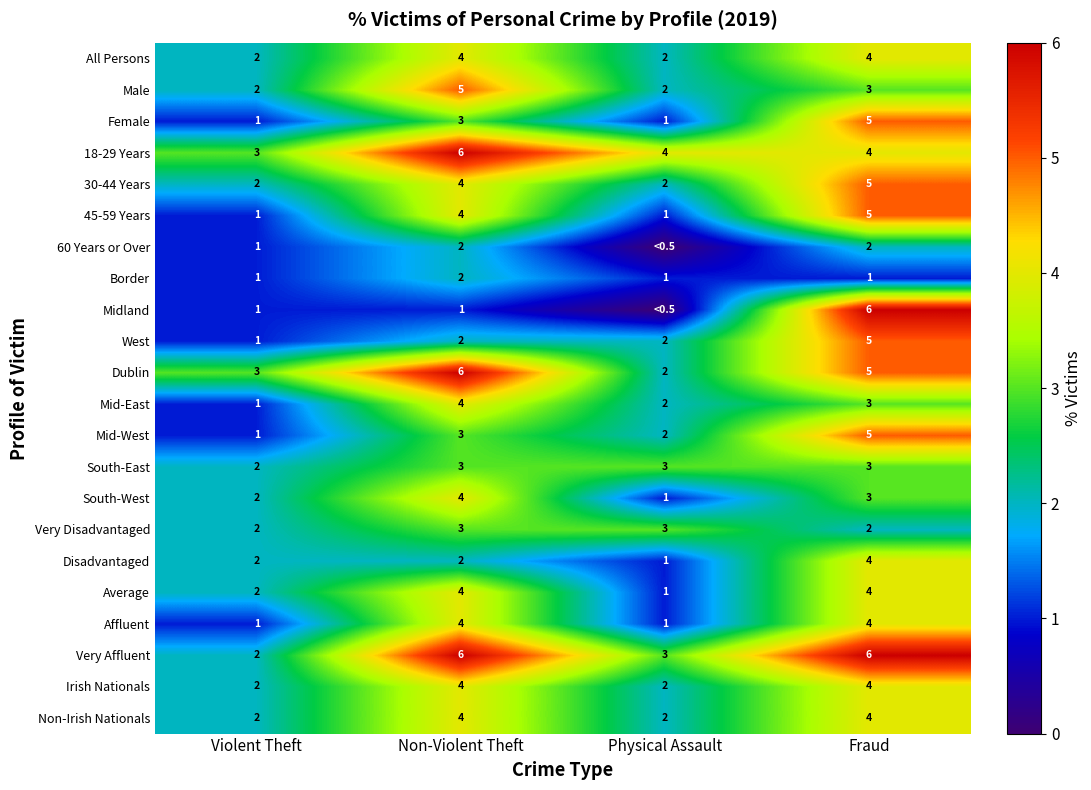

What is the sum of all Affluent values?

10